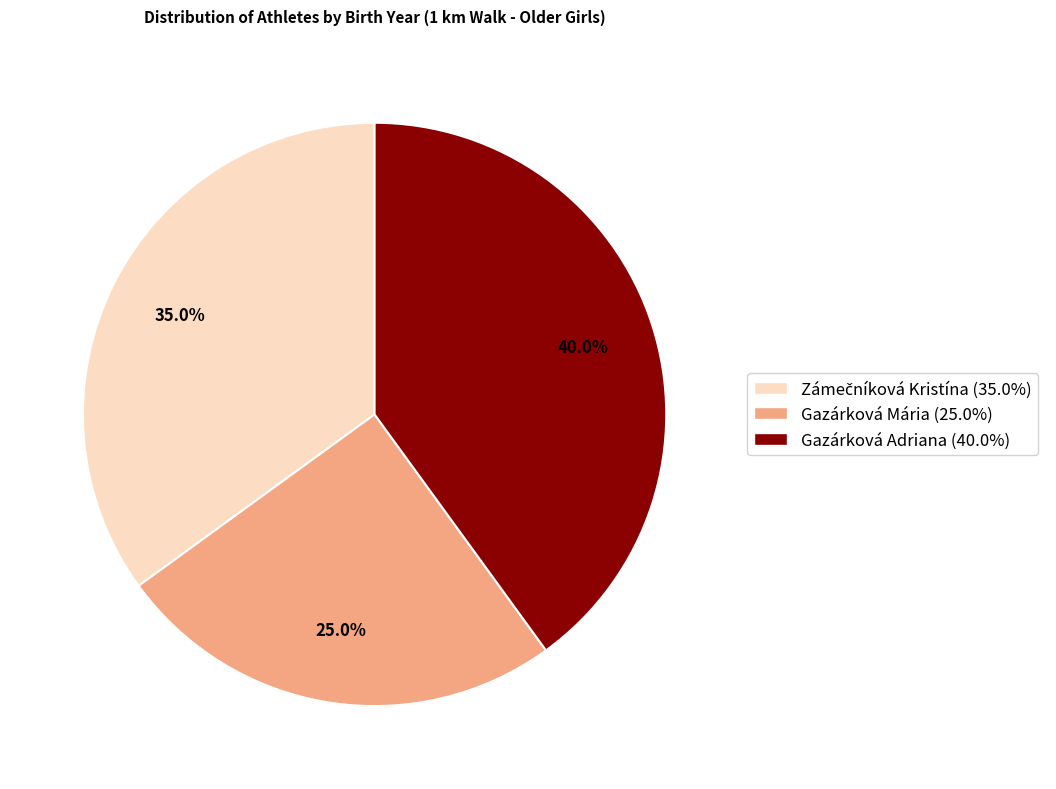

How many segments does this pie chart have?

3